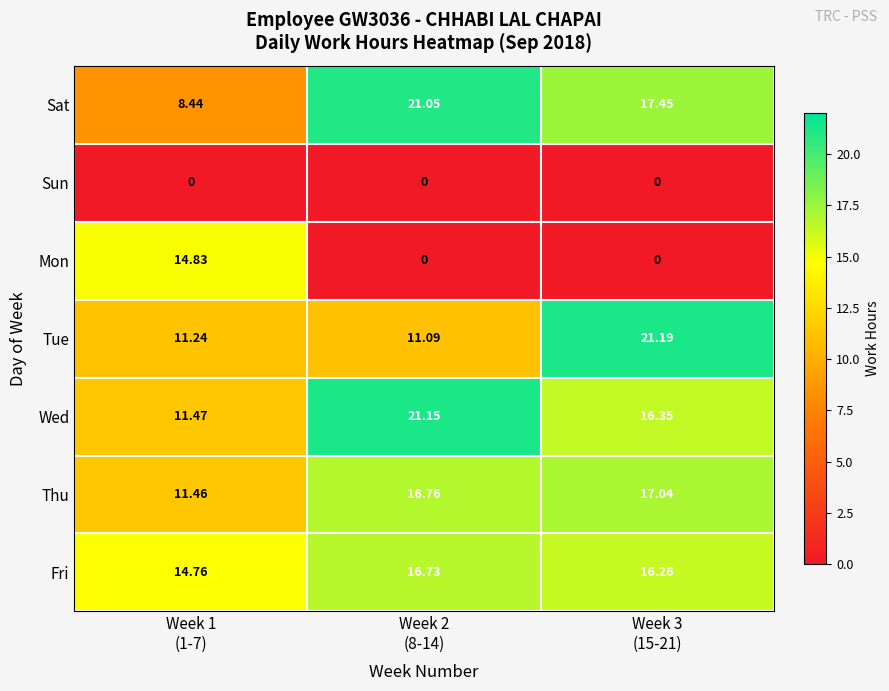

Which series has the largest total across all categories?

Wed